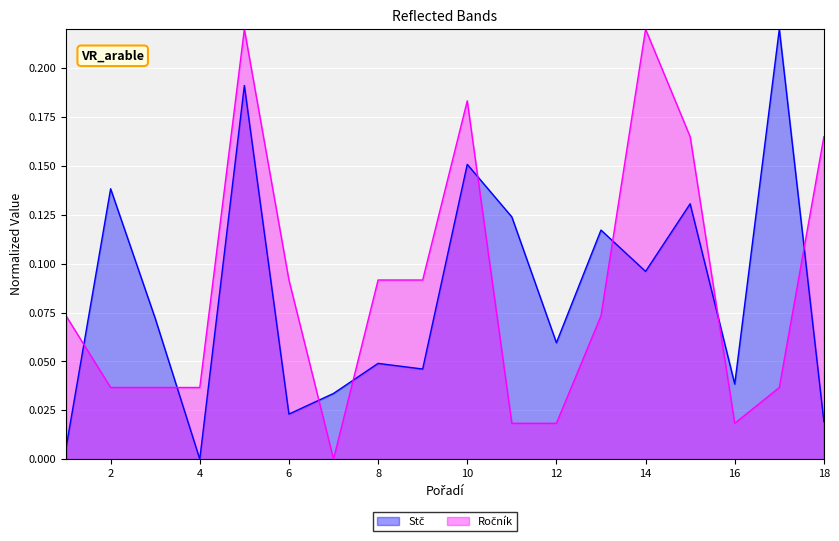

How many categories are shown in the chart?

18